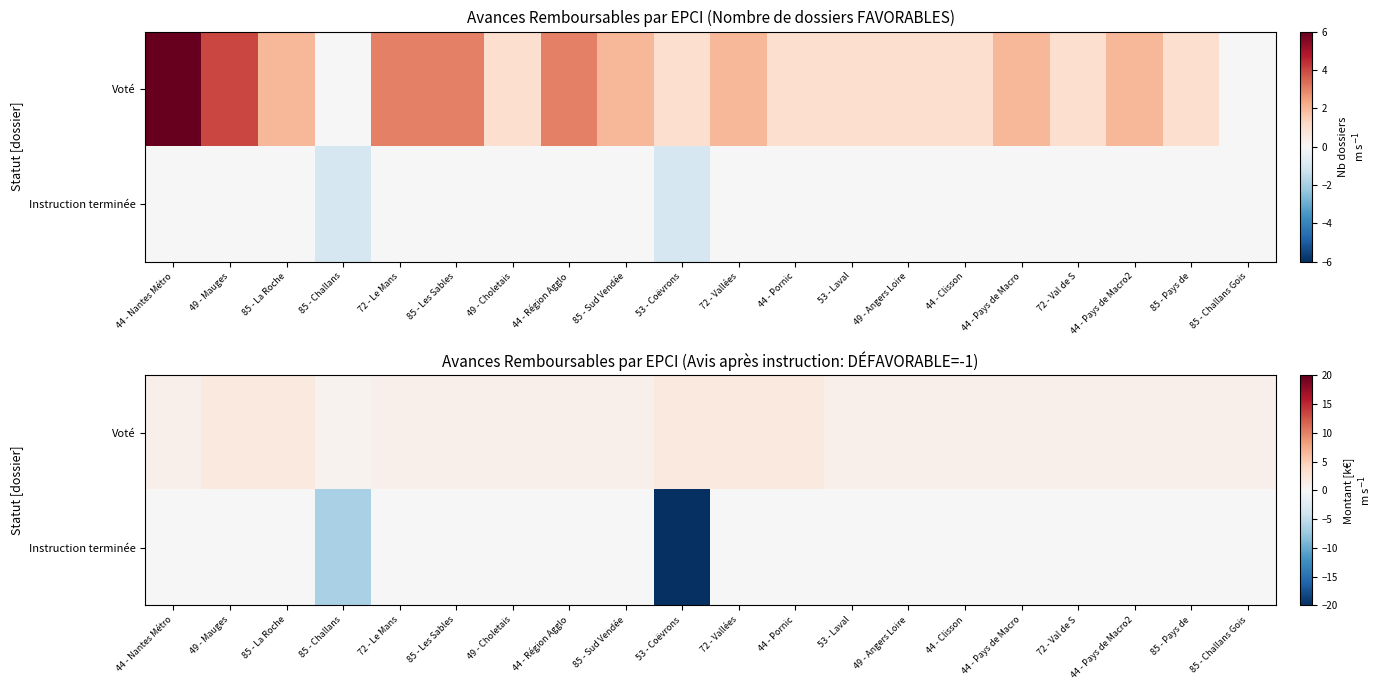

The value of Instruction terminée at 44 - Pornic is 0.0. True or false?

True